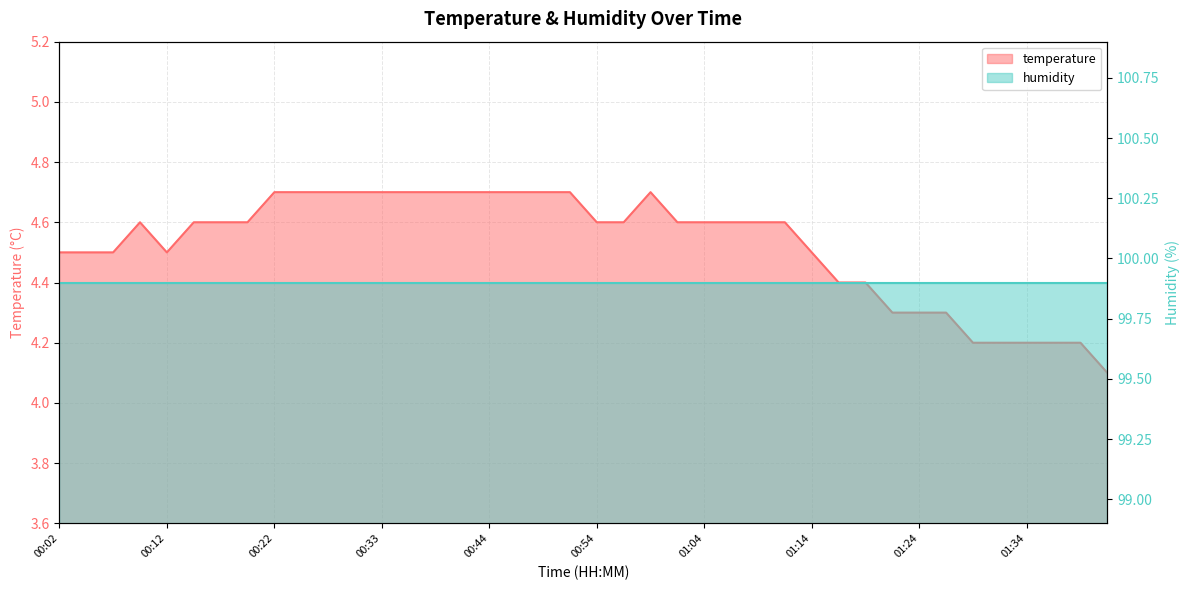

What is the maximum value shown in the chart?

4.7